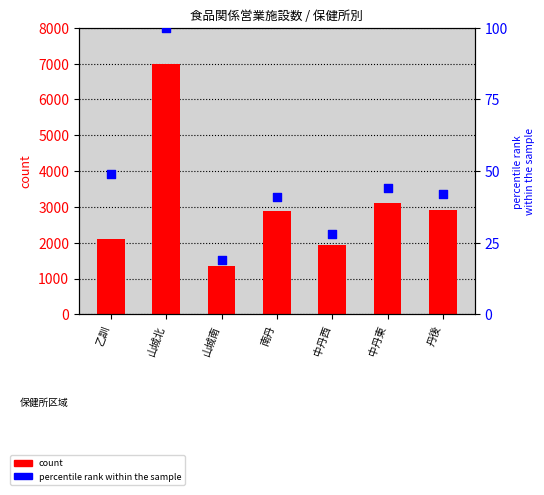

Which series reaches the minimum Y coordinate?

percentile rank within the sample